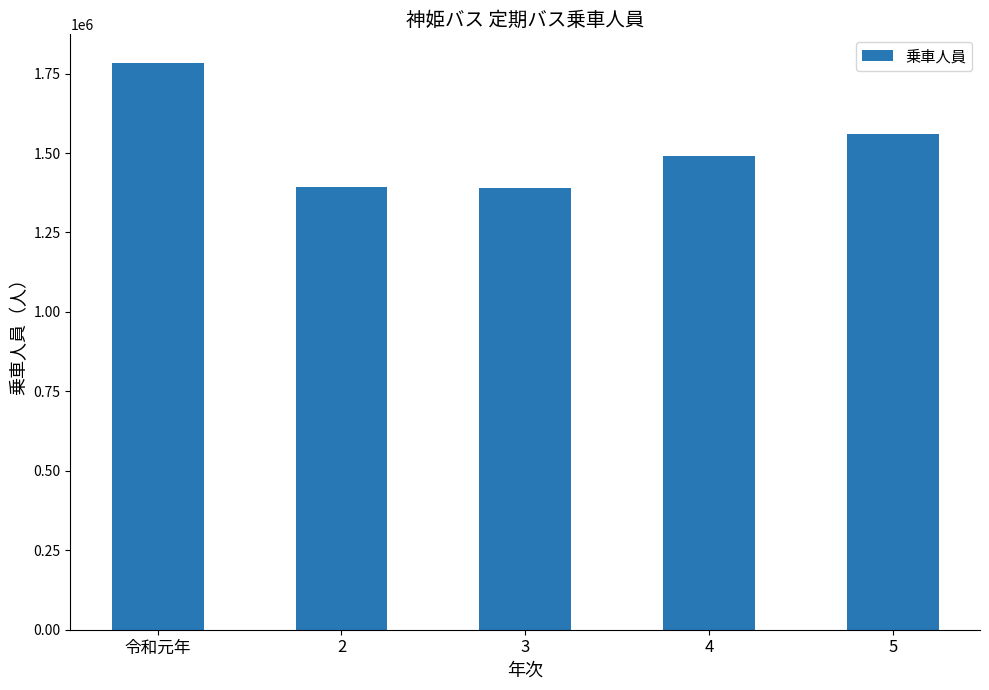

What is the maximum value shown in the chart?

1784229